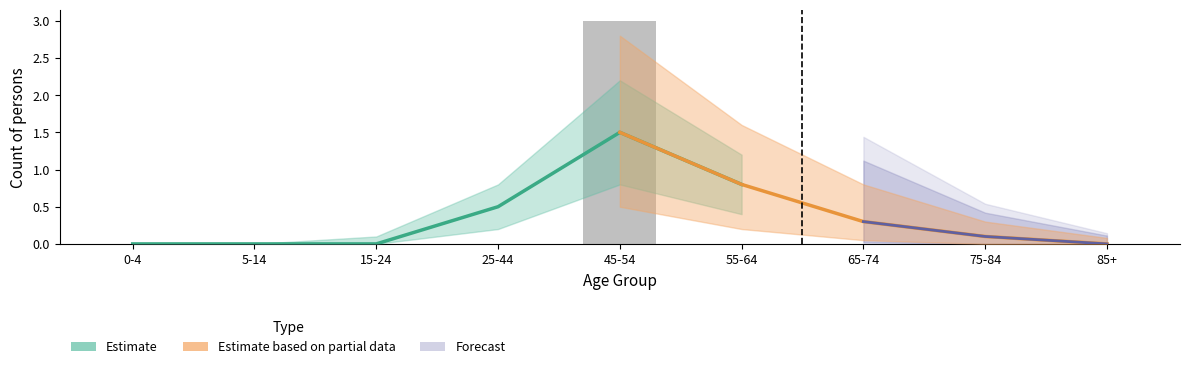

What position from the left is 75-84?

8